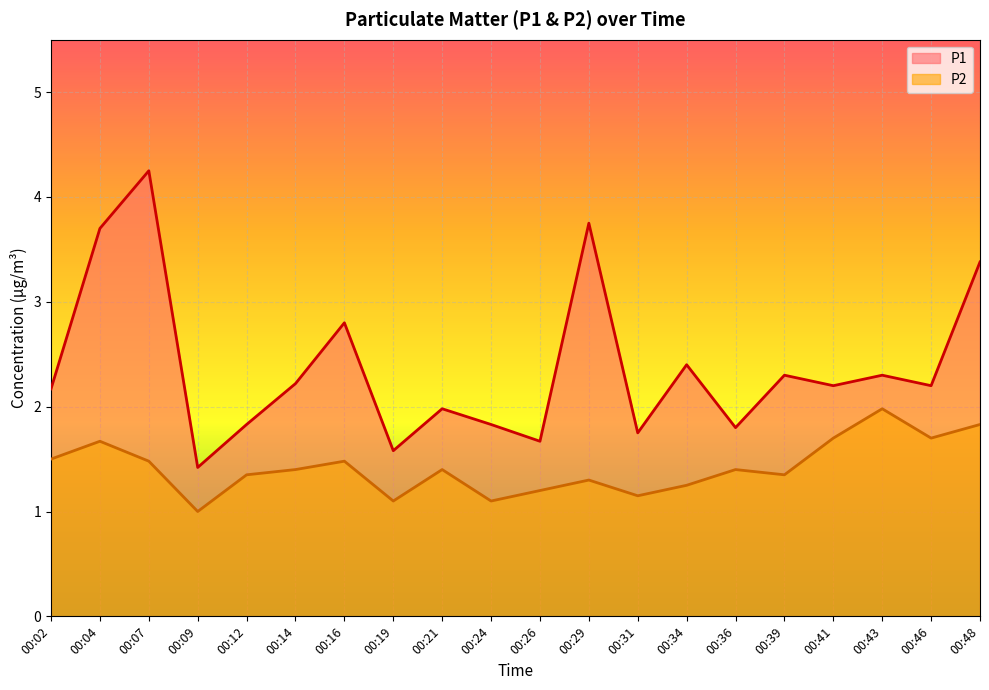

What is the sum of all P2 values?

28.3